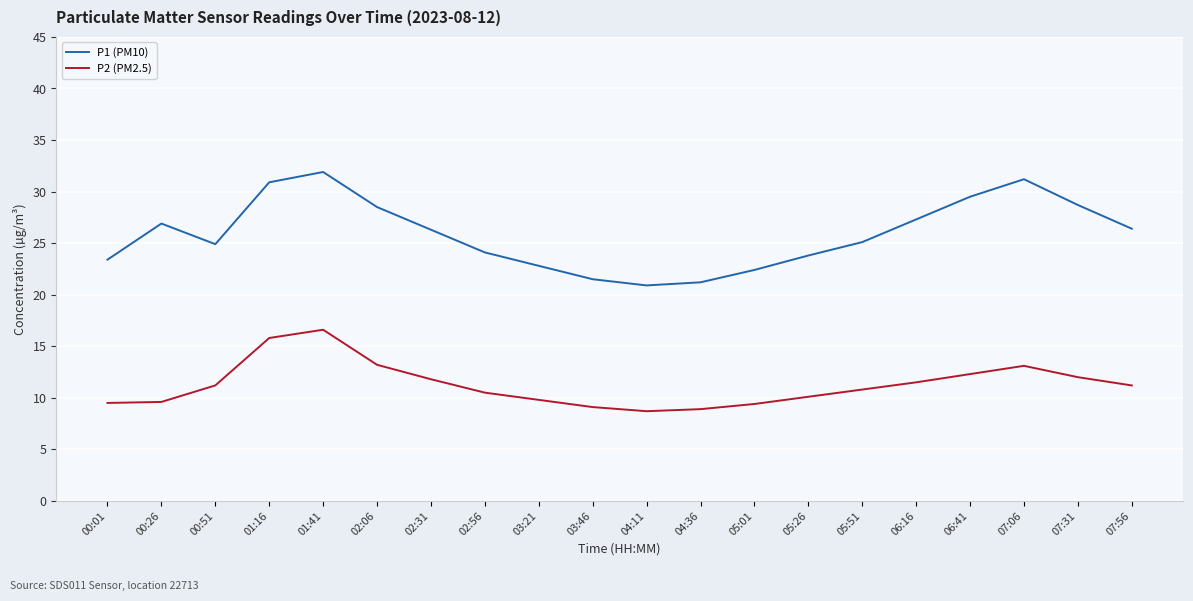

Which series has the widest spread of values?

P1 (PM10)